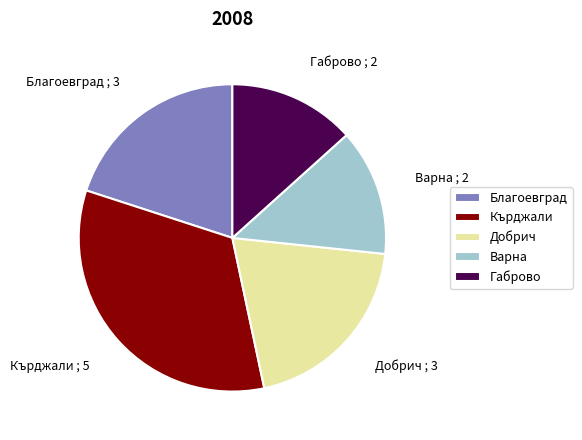

Is there any slice that represents more than half of the pie?

No